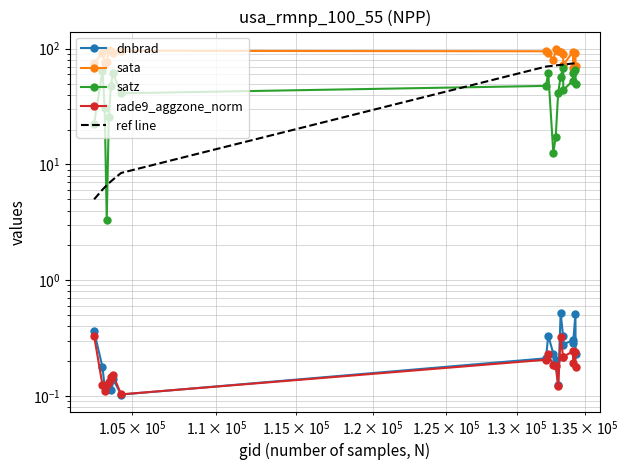

True or false: ref line has more than 1 points higher than both neighbors.

False